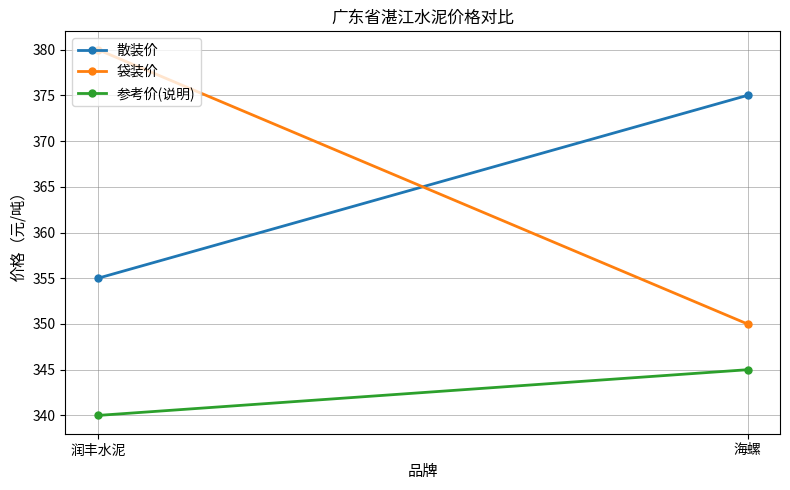

What is the sum of the 参考价(说明) values at 海螺 and 润丰水泥?

685